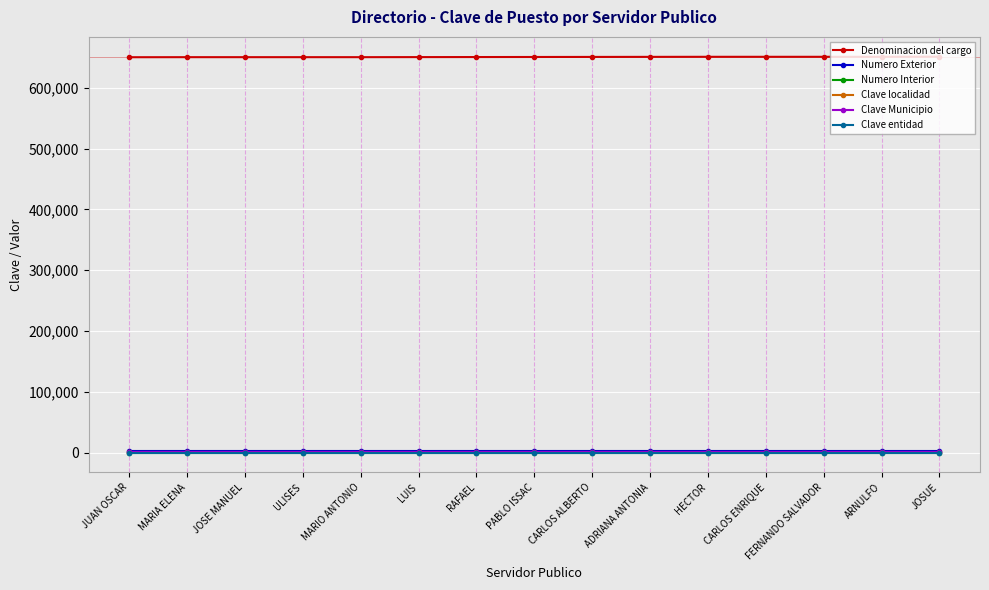

True or false: Denominacion del cargo and Numero Interior intersect in this chart.

False